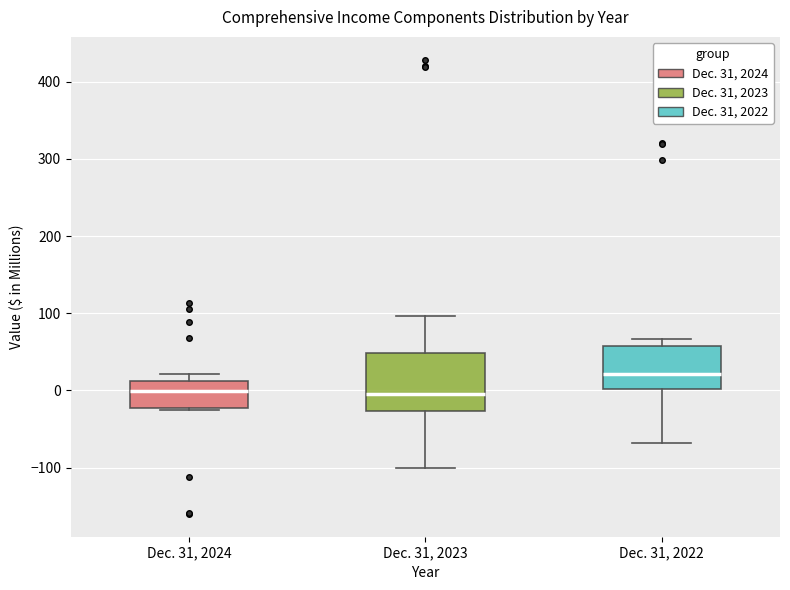

Comparing the boxes themselves (not the whiskers), which one is the tallest?

Dec. 31, 2023